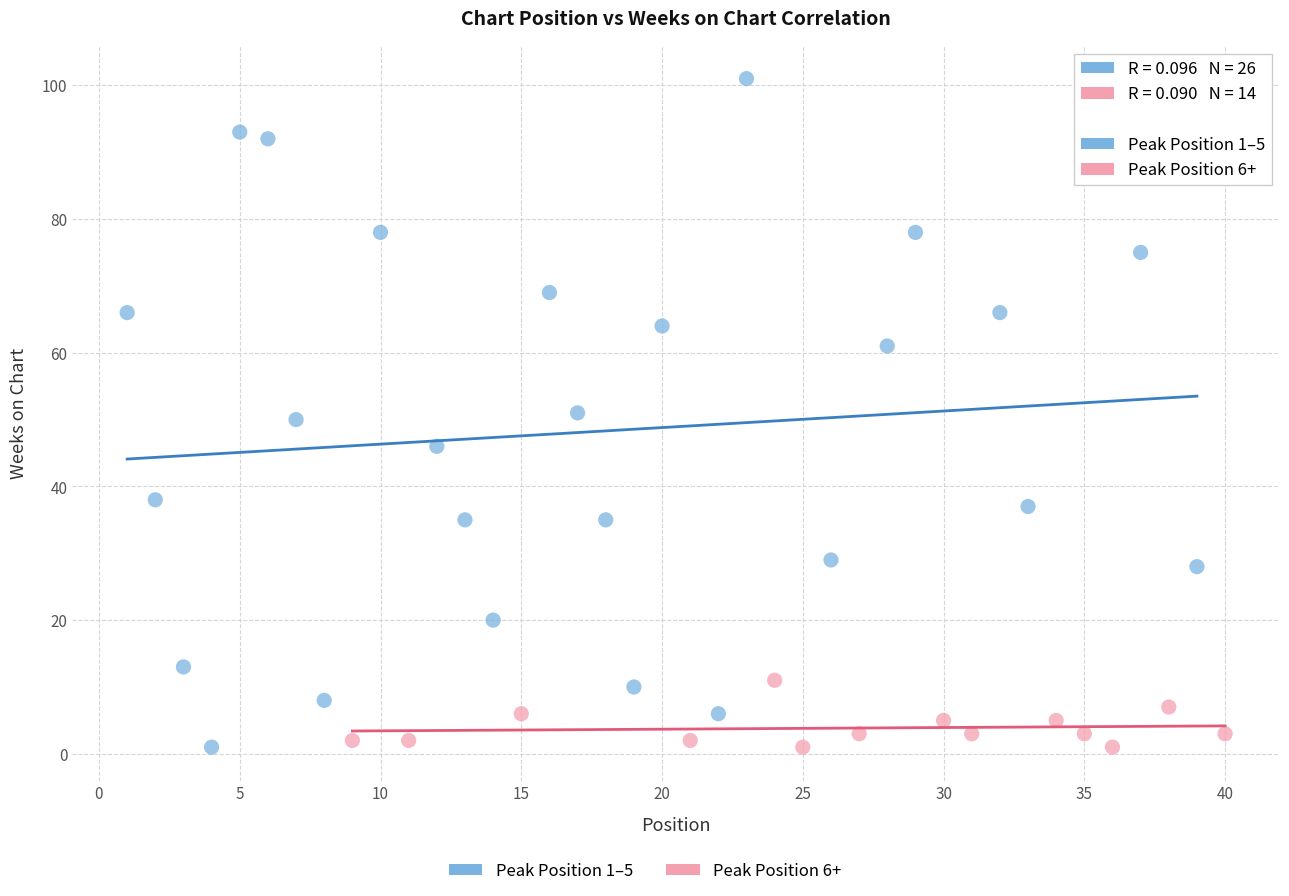

Which series has the widest spread of Y values?

Peak Position 1–5